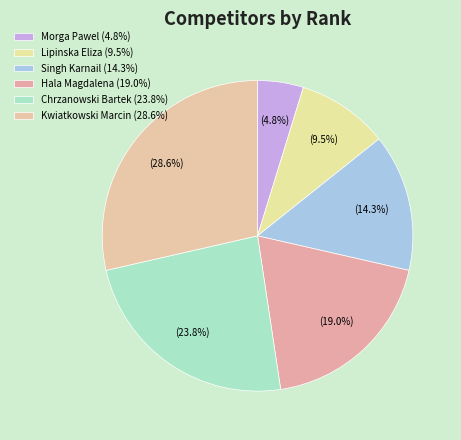

How much of the chart is everything except Morga Pawel?

95.2%